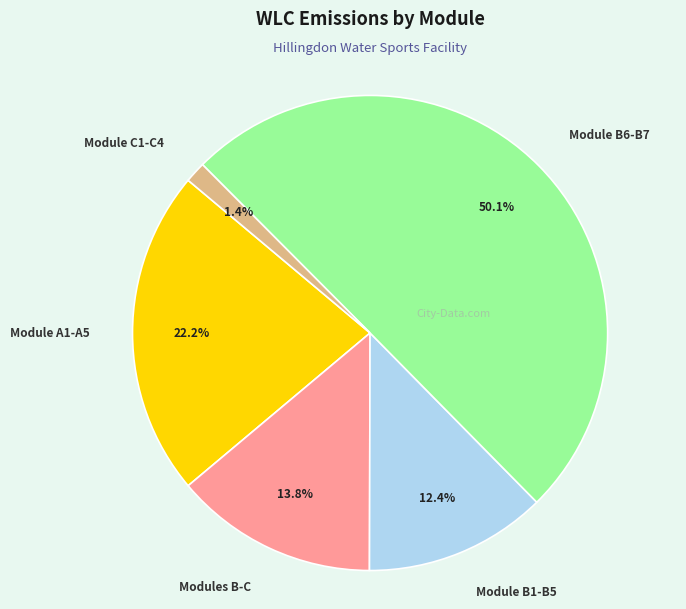

Count the number of slices in the pie.

5